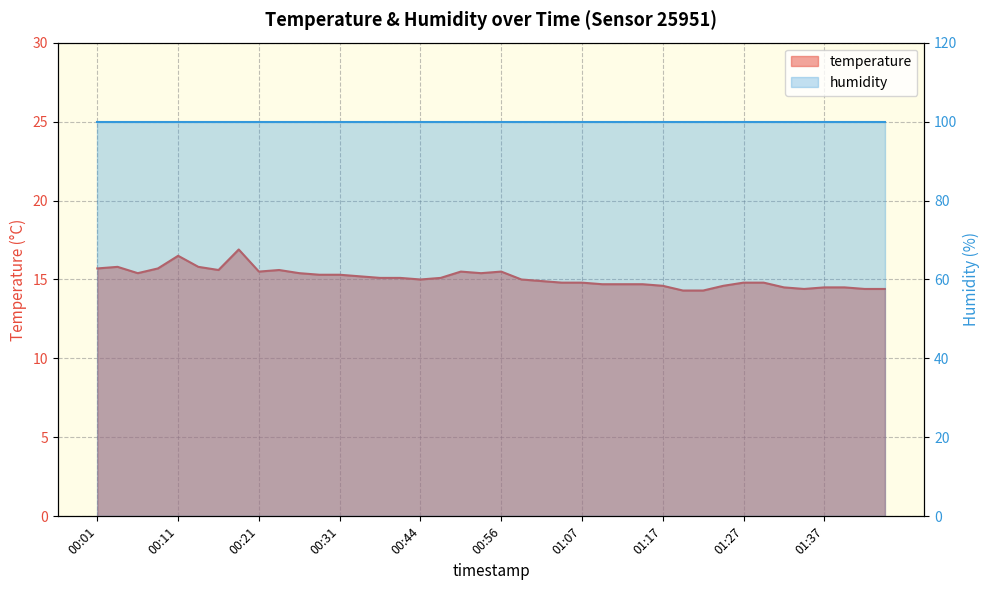

How many data points are less than 15?

18